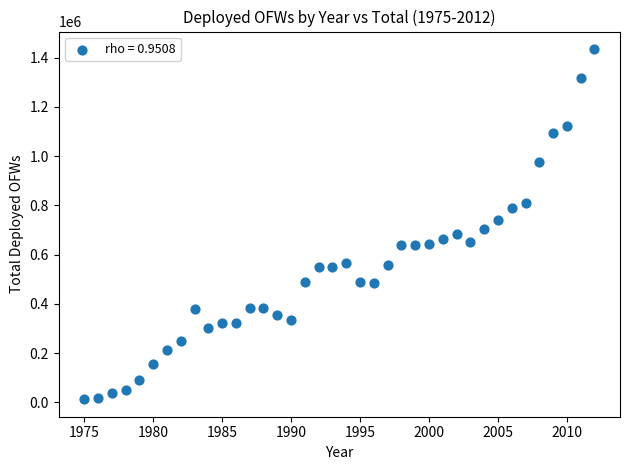

What is the range of X values (max minus min)?

37